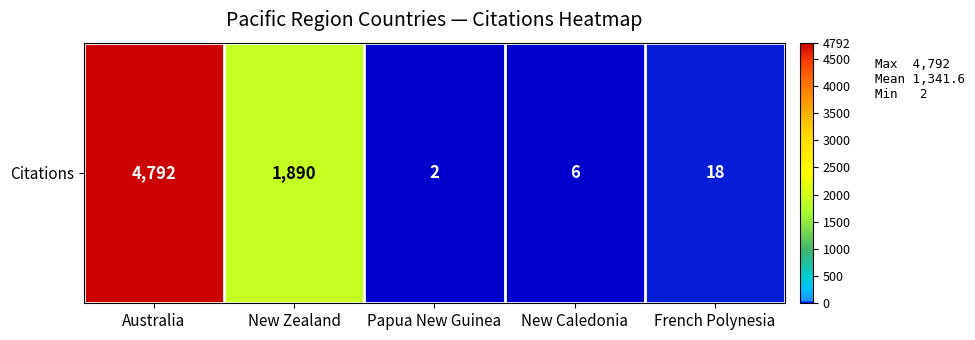

Count the number of values greater than 18.

2